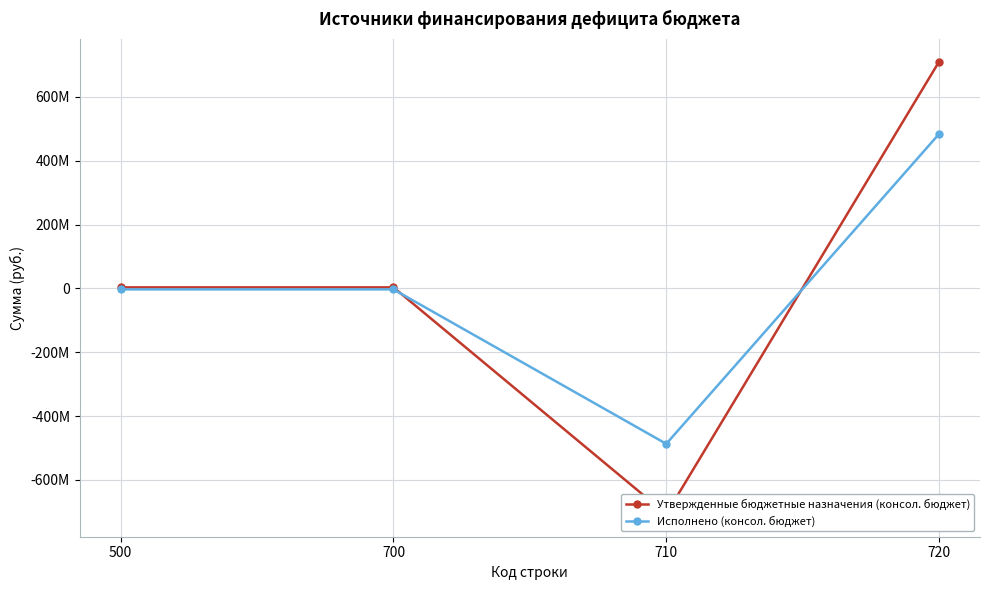

Reading left to right, extract all data points from this chart.

Утвержденные бюджетные назначения (консол. бюджет): 500=3188230.9	700=3188230.9	710=-707011129.7	720=710199360.6
Исполнено (консол. бюджет): 500=-3103143.6	700=-3103143.6	710=-486939814.3	720=483836670.6